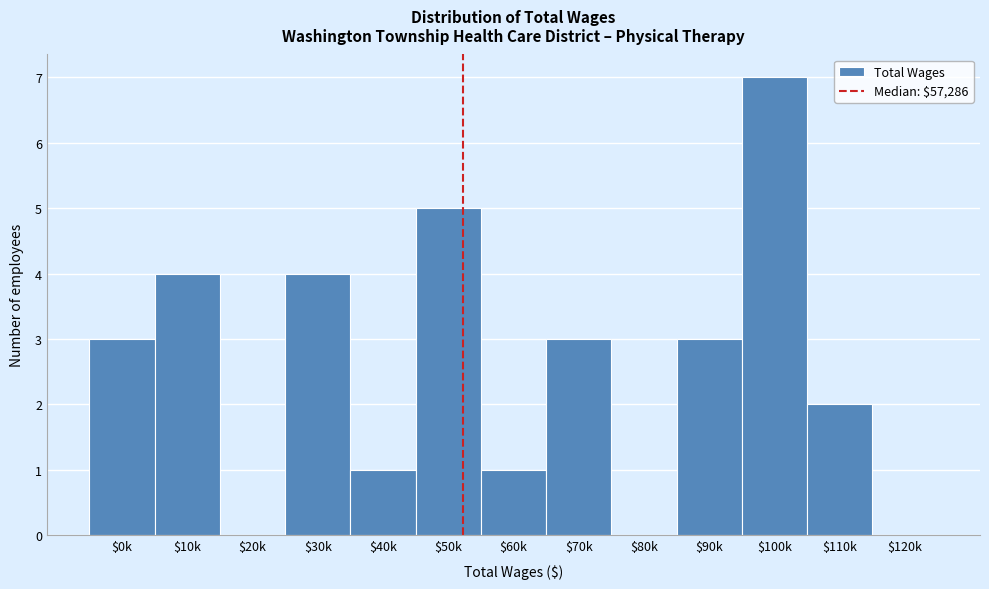

What value does the data have at $70k?

3